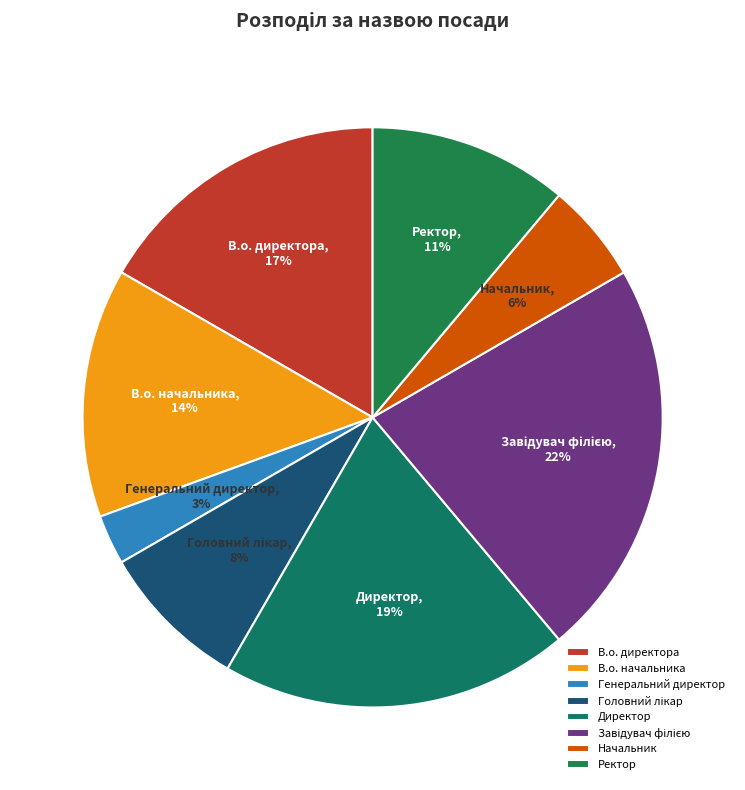

Combined, do Начальник and Генеральний директор account for over 50%?

No